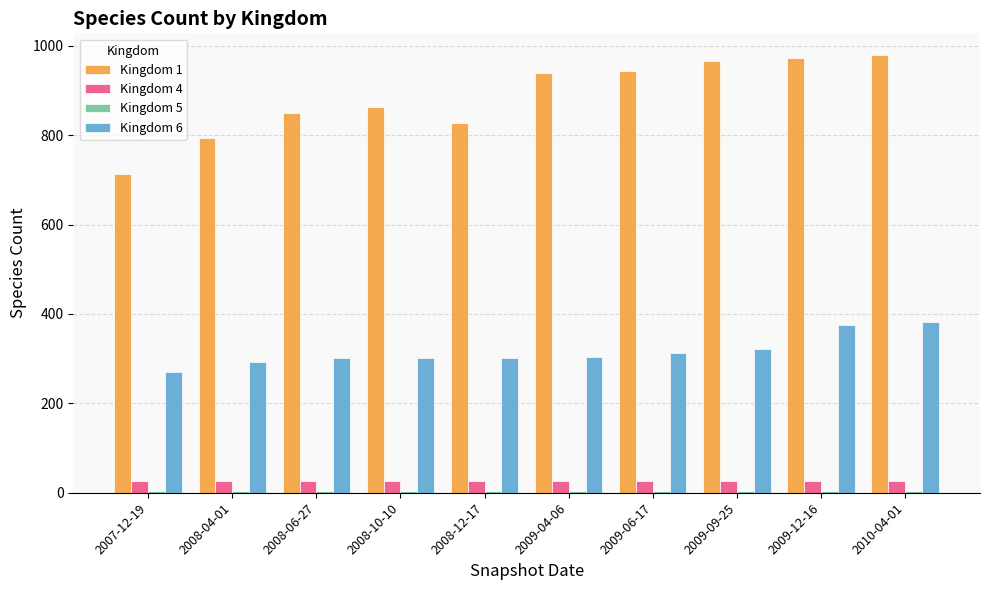

What is the average value of the Kingdom 4 series?

27